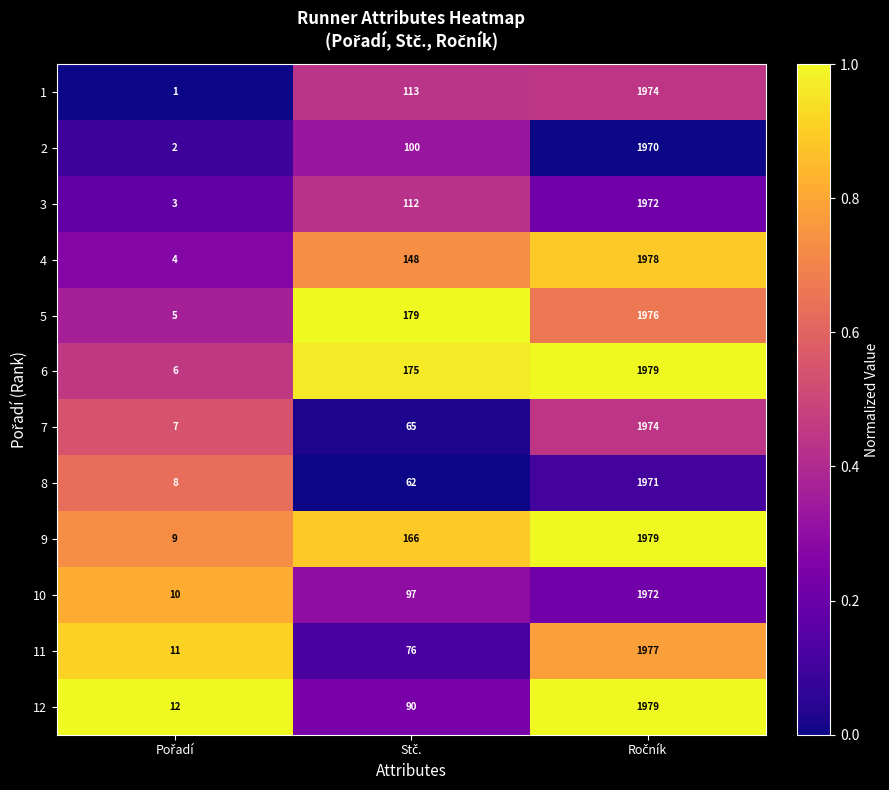

What is the difference between the maximum and minimum values in the 5 series?

1971